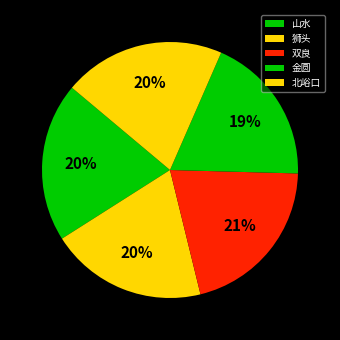

The 山水 slice represents 35% of the pie. True or false?

False